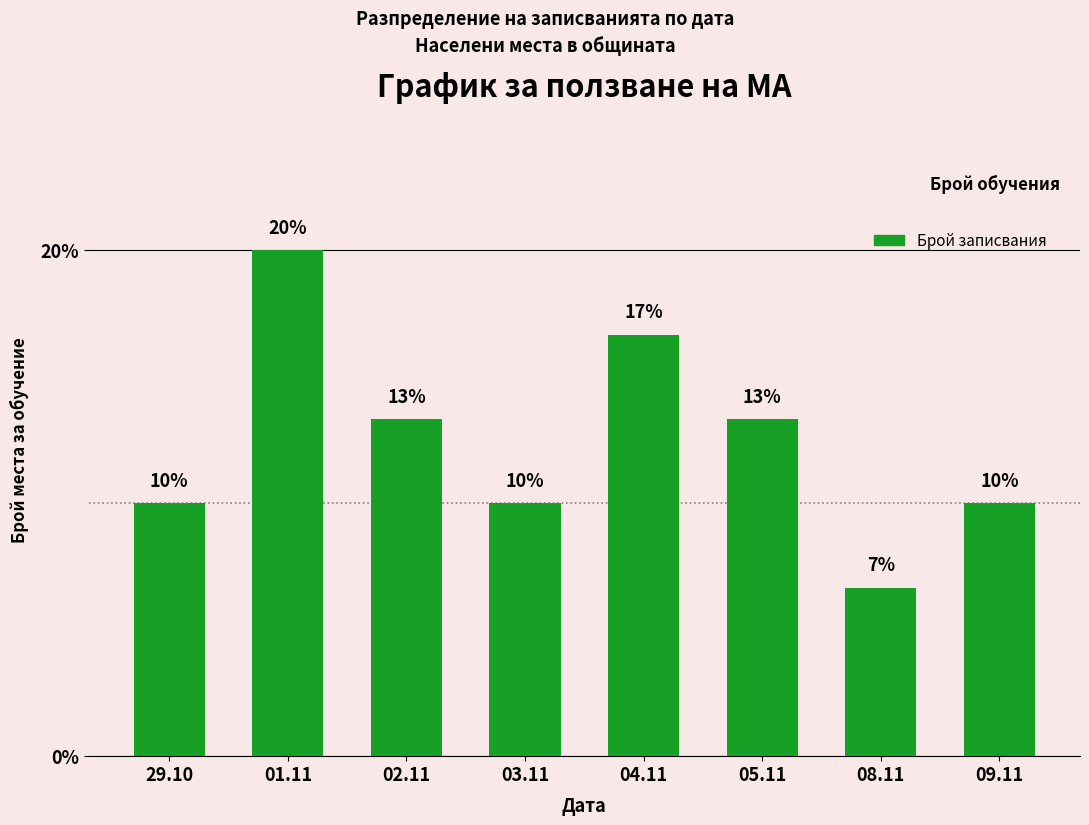

What position from the right is 29.10?

8